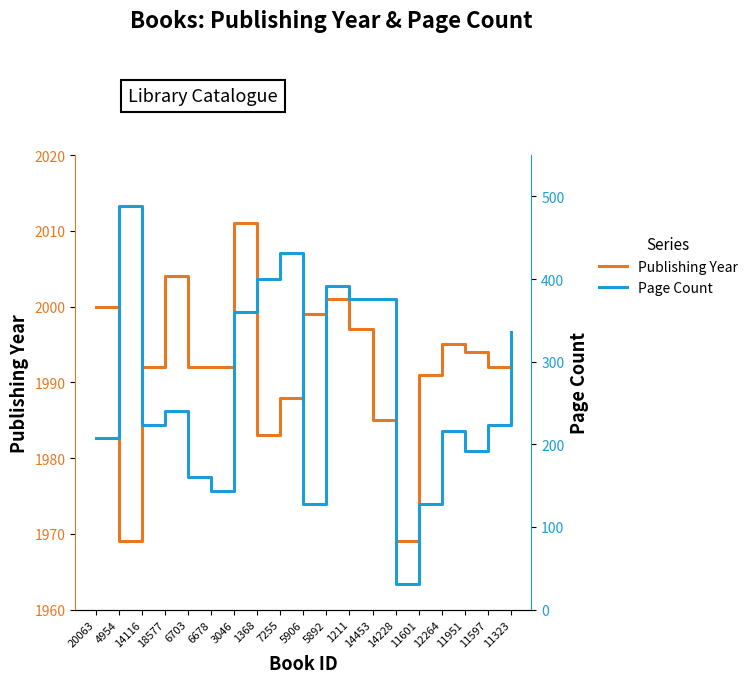

Is the value of Page Count at 5906 greater than the value of Publishing Year at 5892?

No